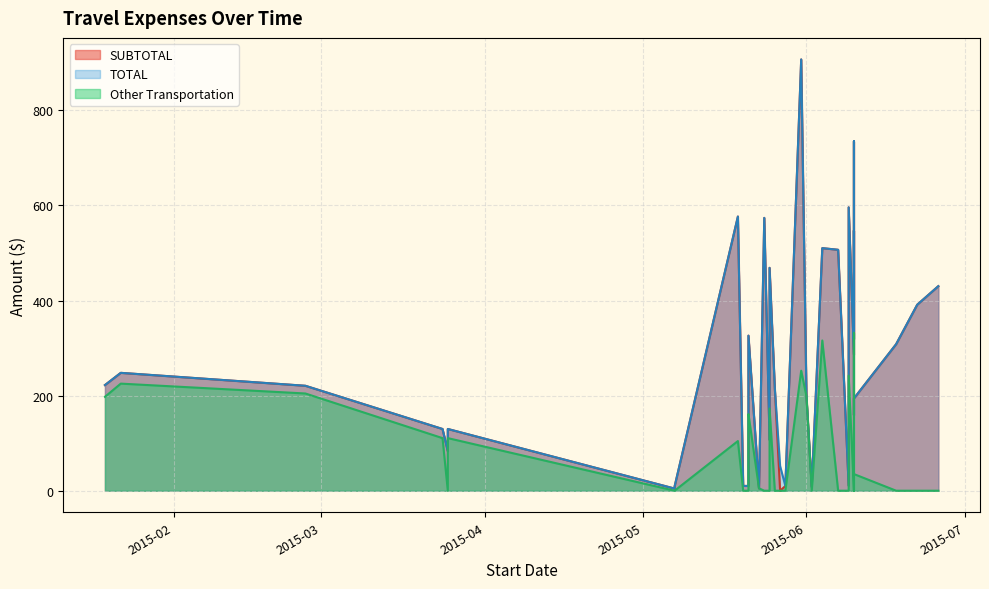

Where is the first local maximum for Other Transportation?

1